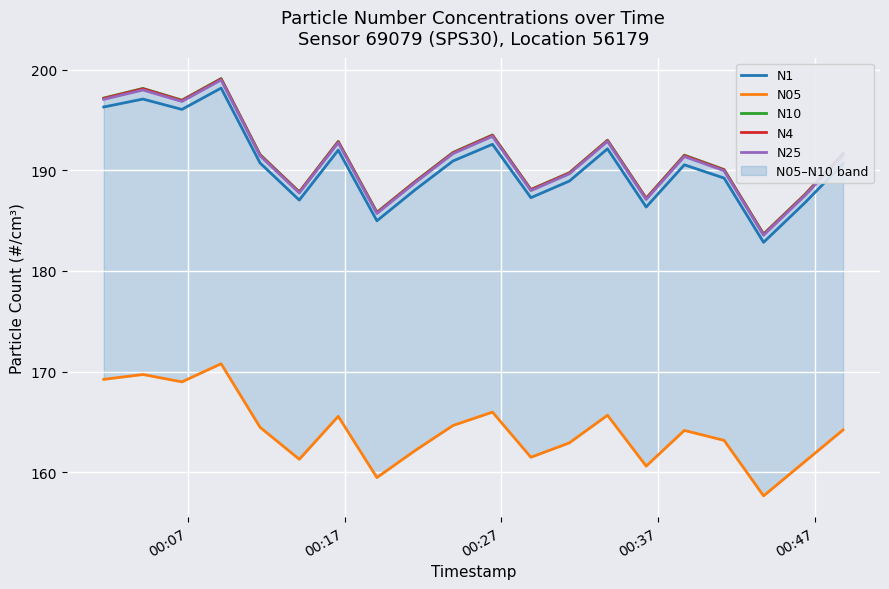

True or false: N25 and N1 cross at least once.

False